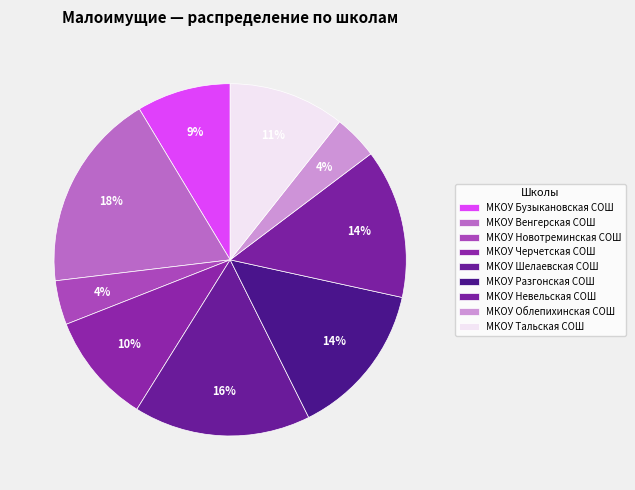

How many slices are in this pie chart?

9